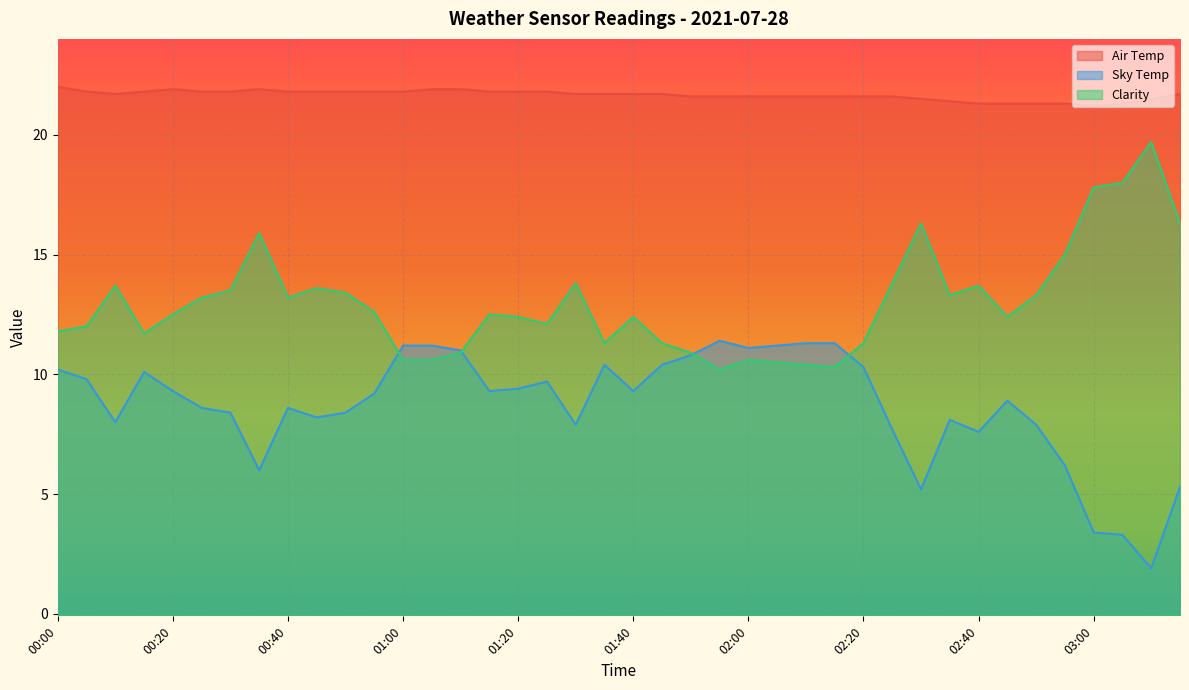

What is the maximum value for Air Temp?

22.0